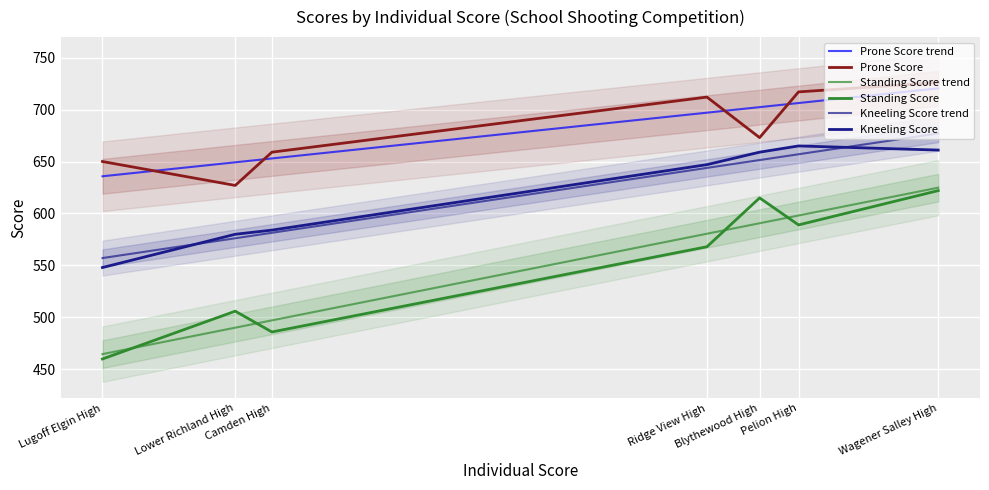

Rank the categories by Kneeling Score trend value from highest to lowest.

Wagener Salley High, Pelion High, Blythewood High, Ridge View High, Camden High, Lower Richland High, Lugoff Elgin High